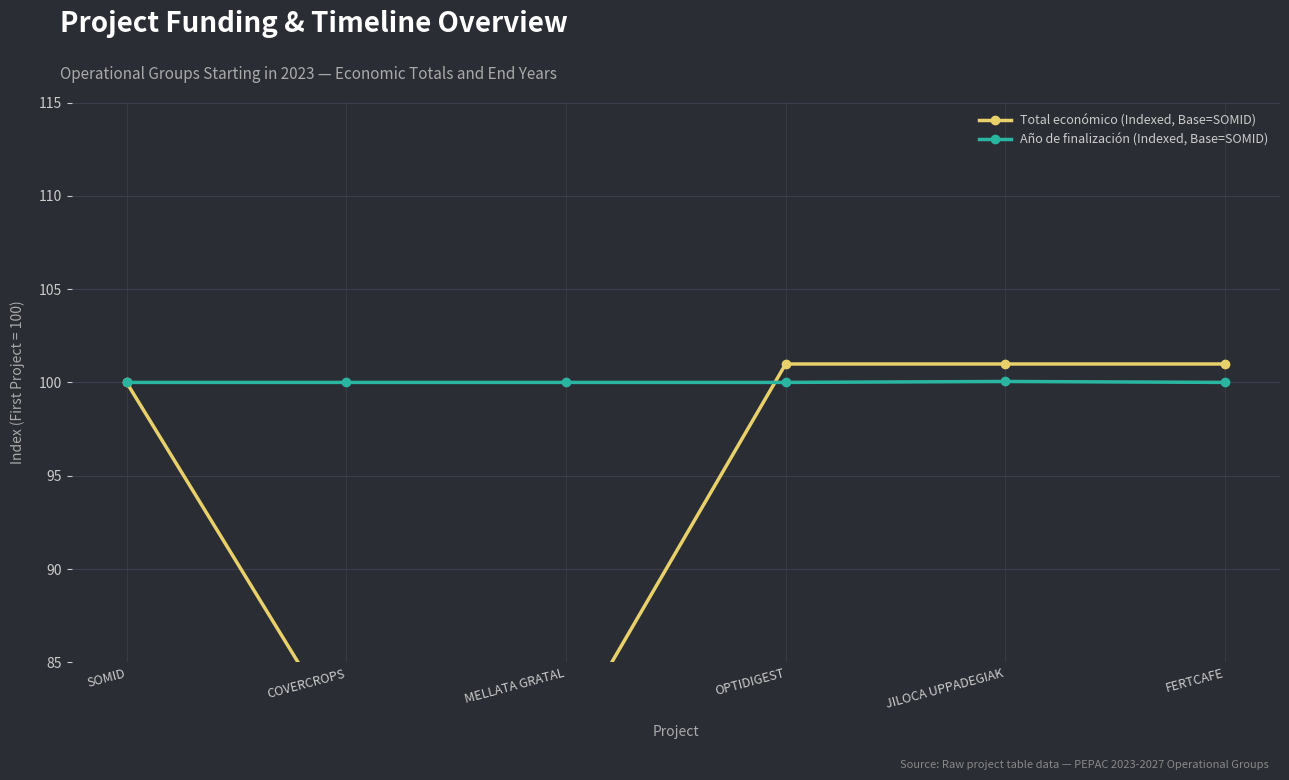

Which series changed the most between COVERCROPS and OPTIDIGEST?

Total económico (Indexed, Base=SOMID)